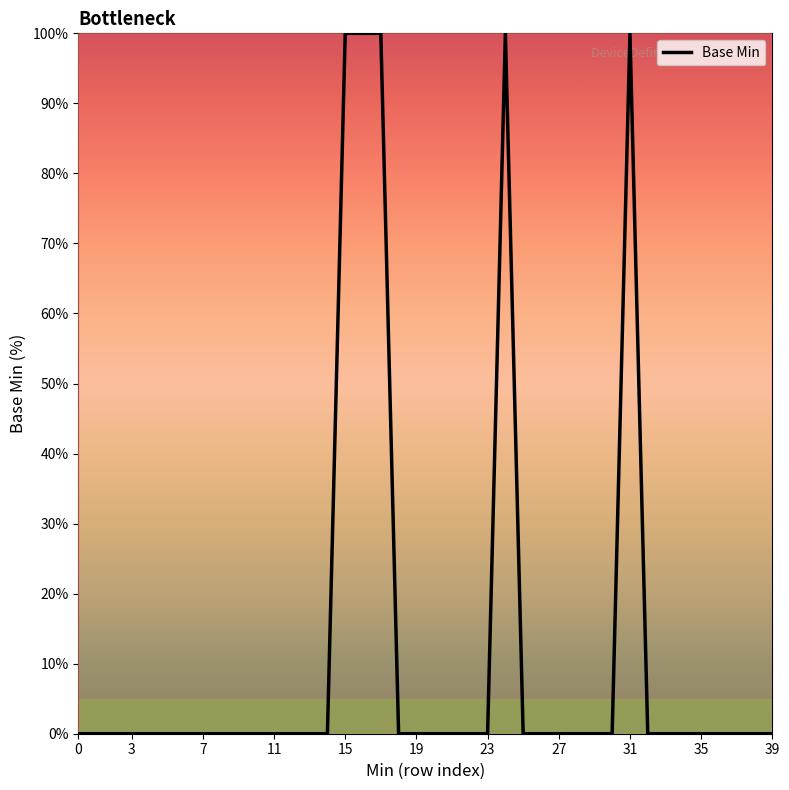

What is the maximum value shown in the chart?

100